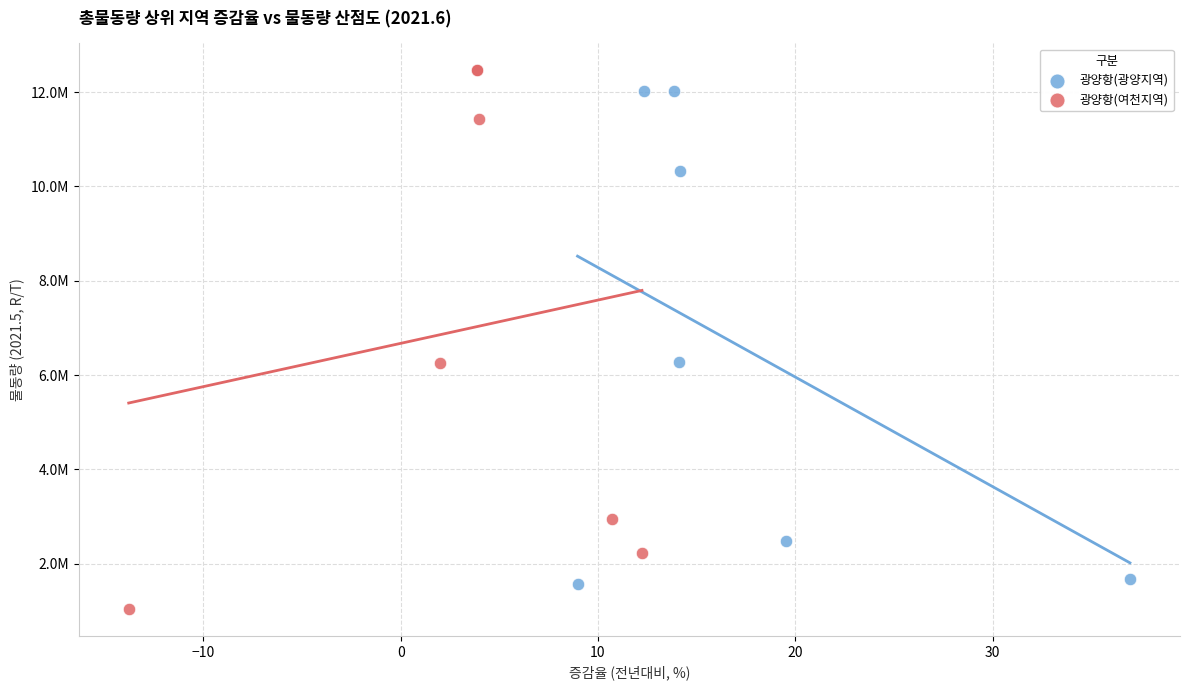

What are all the series names shown in the legend?

광양항(광양지역), 광양항(여천지역)